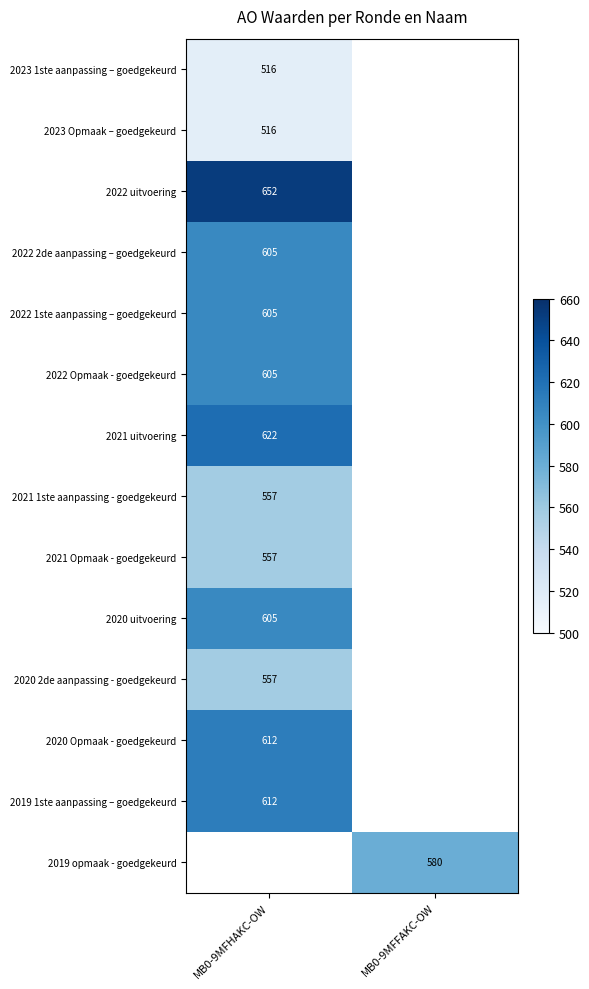

The 2022 1ste aanpassing – goedgekeurd series shows 376 at MB0-9MFHAKC-OW. True or false?

False